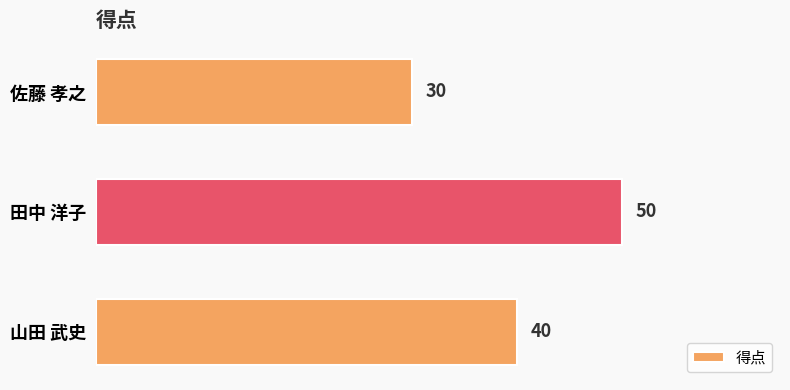

What is the sum of the values at 佐藤 孝之 and 田中 洋子?

80